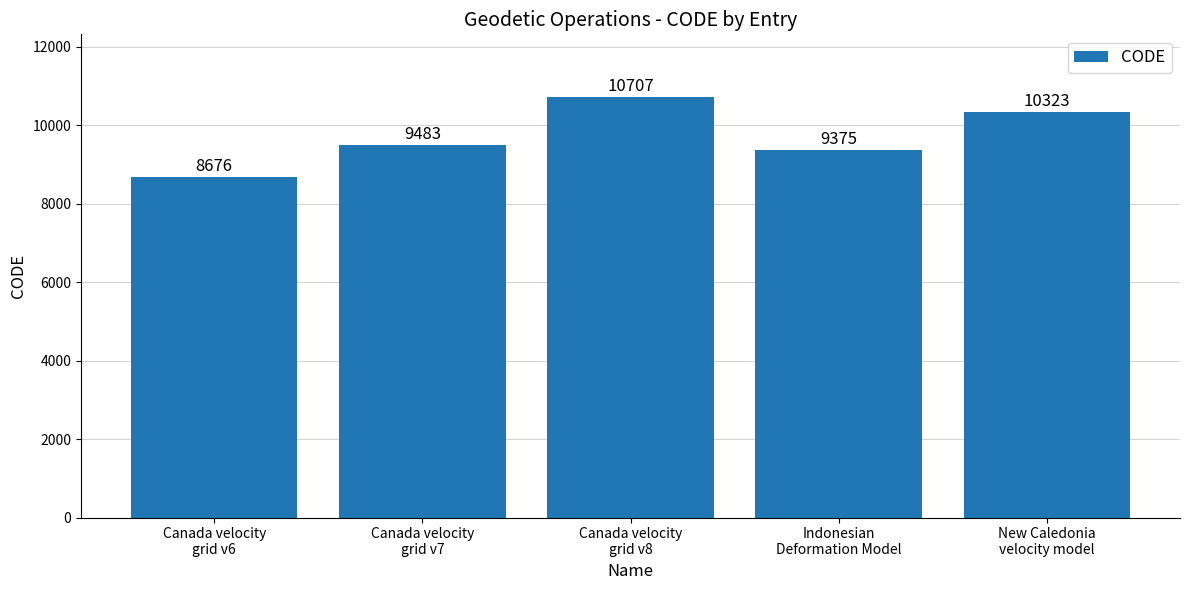

The chart shows a value of 18970 at Canada velocity
grid v8. True or false?

False